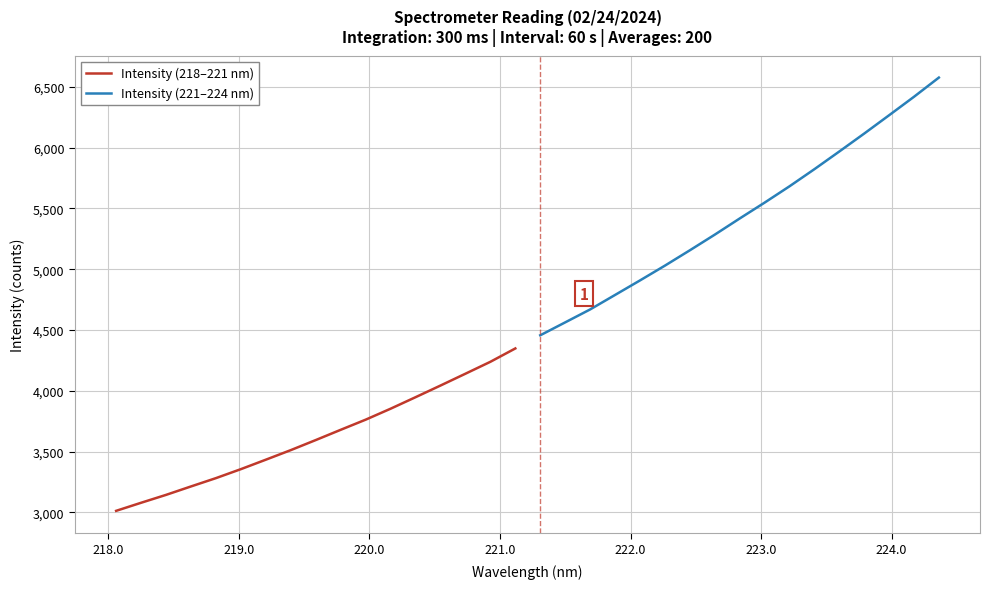

Reading right to left, extract all data points from this chart.

Intensity (218–221 nm): 4348.5	4238.7	4140.8	4043.5	3947.6	3853.0	3762.9	3679.6	3595.2	3512.5	3433.8	3356.0	3282.1	3213.7	3144.3	3079.4	3013.0
Intensity (221–224 nm): 6575.8	6417.9	6265.9	6115.3	5967.8	5822.4	5681.6	5547.2	5416.8	5284.0	5155.3	5029.3	4907.6	4788.3	4669.1	4562.8	4456.7